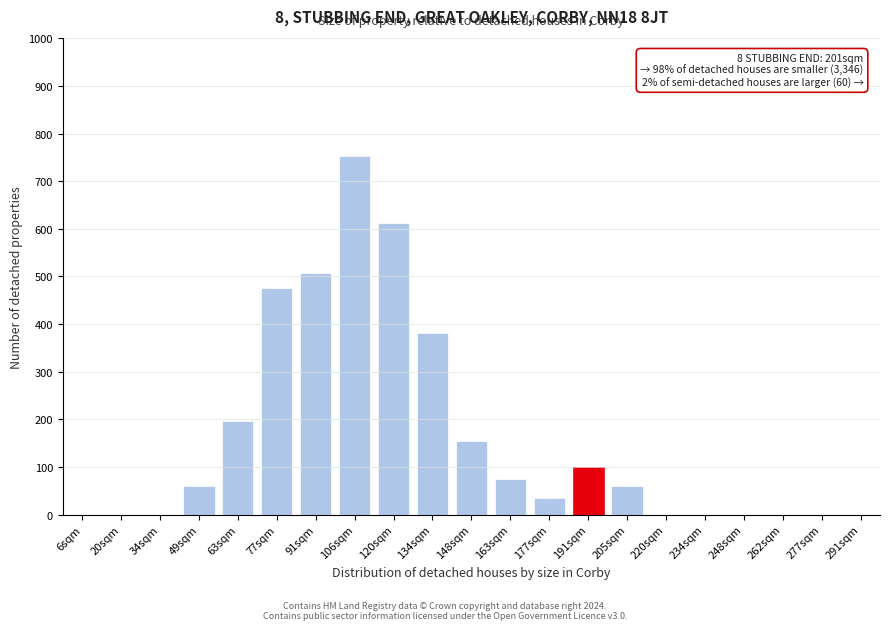

Reading left to right, transcribe all the data shown in this chart.

6sqm=0	20sqm=0	34sqm=0	49sqm=60	63sqm=197	77sqm=475	91sqm=507	106sqm=752	120sqm=613	134sqm=381	148sqm=155	163sqm=74	177sqm=35	191sqm=100	205sqm=60	220sqm=0	234sqm=0	248sqm=0	262sqm=0	277sqm=0	291sqm=0